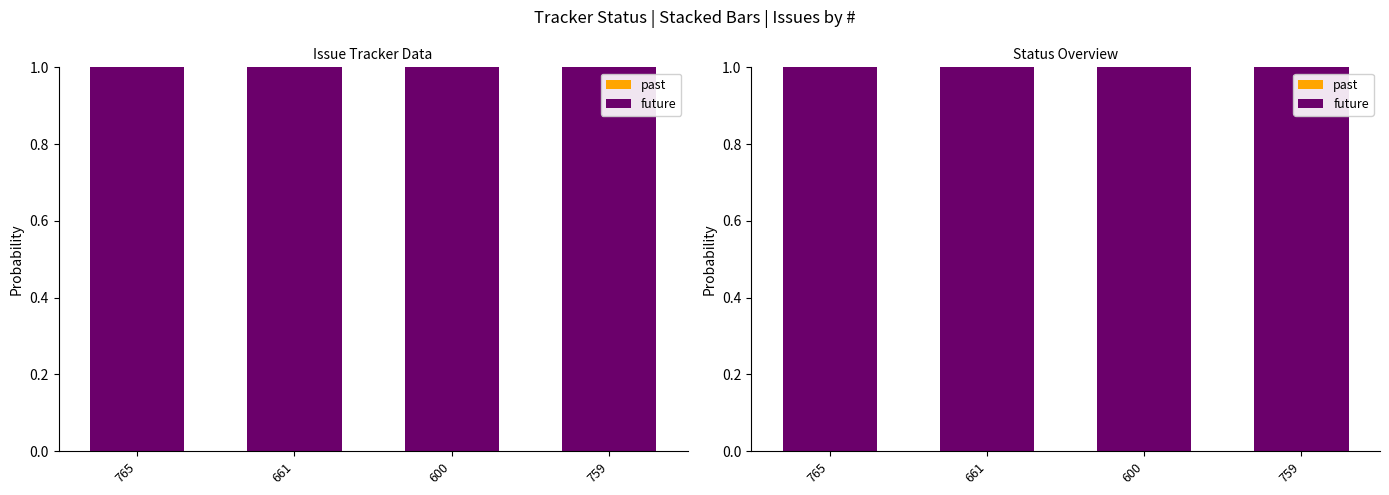

What is the sum of the future values at 600 and 759?

2